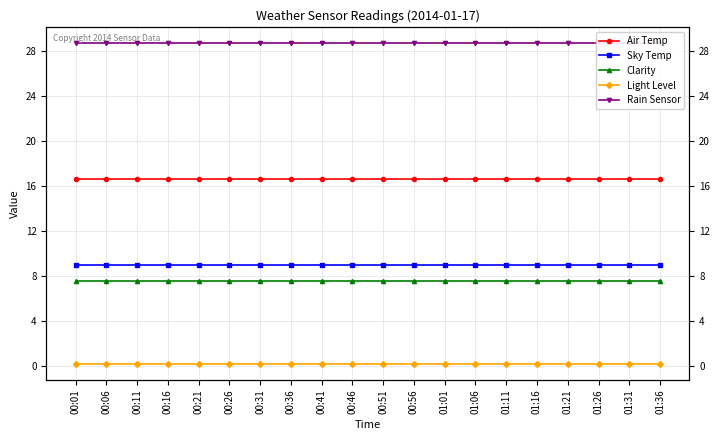

What is the value of the Air Temp point at the 13th from the left?

16.6